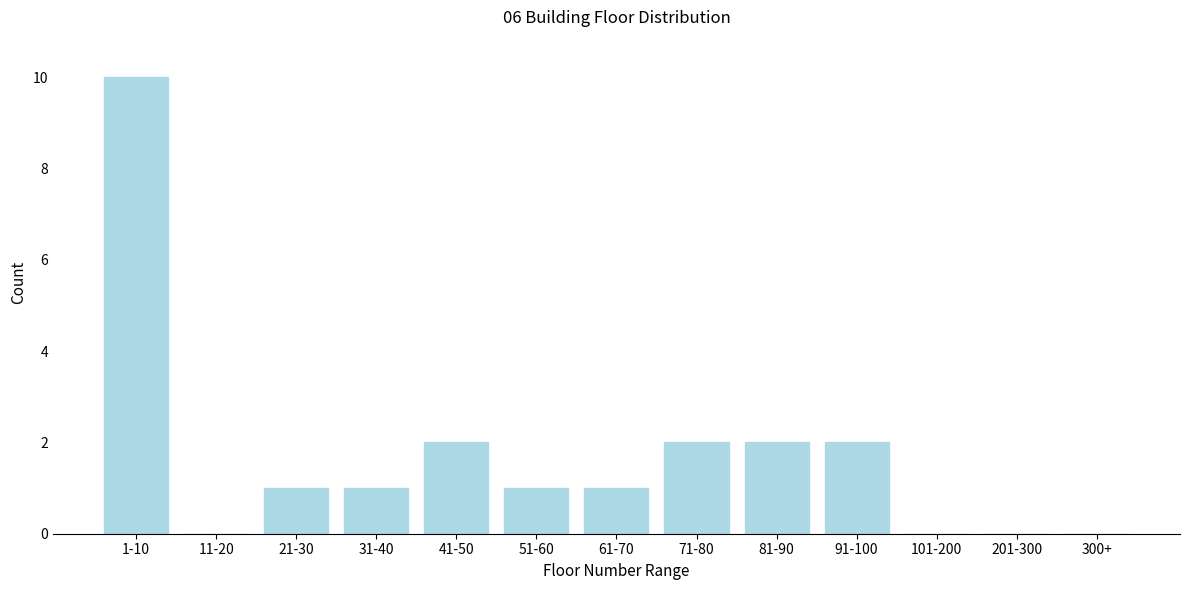

Reading left to right, what are all the values shown in this chart?

1-10=10	11-20=0	21-30=1	31-40=1	41-50=2	51-60=1	61-70=1	71-80=2	81-90=2	91-100=2	101-200=0	201-300=0	300+=0